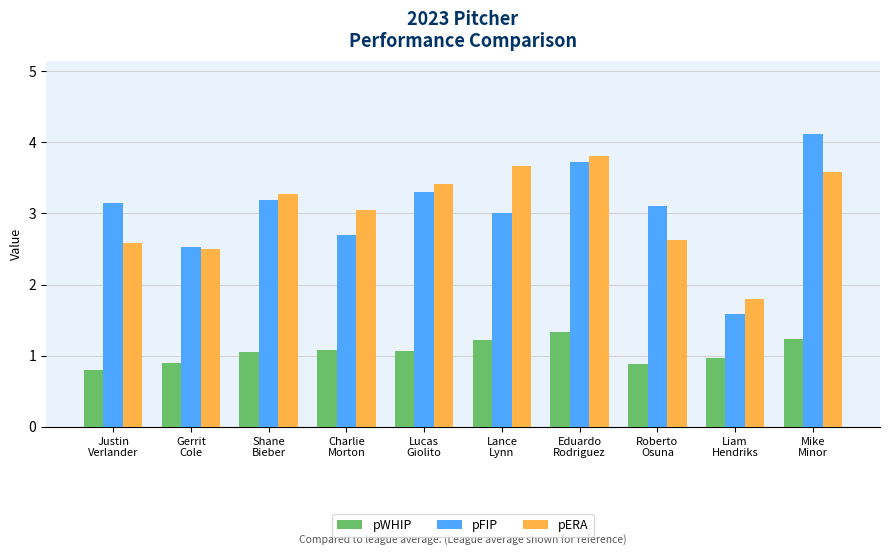

Which series has the widest spread of values?

pFIP